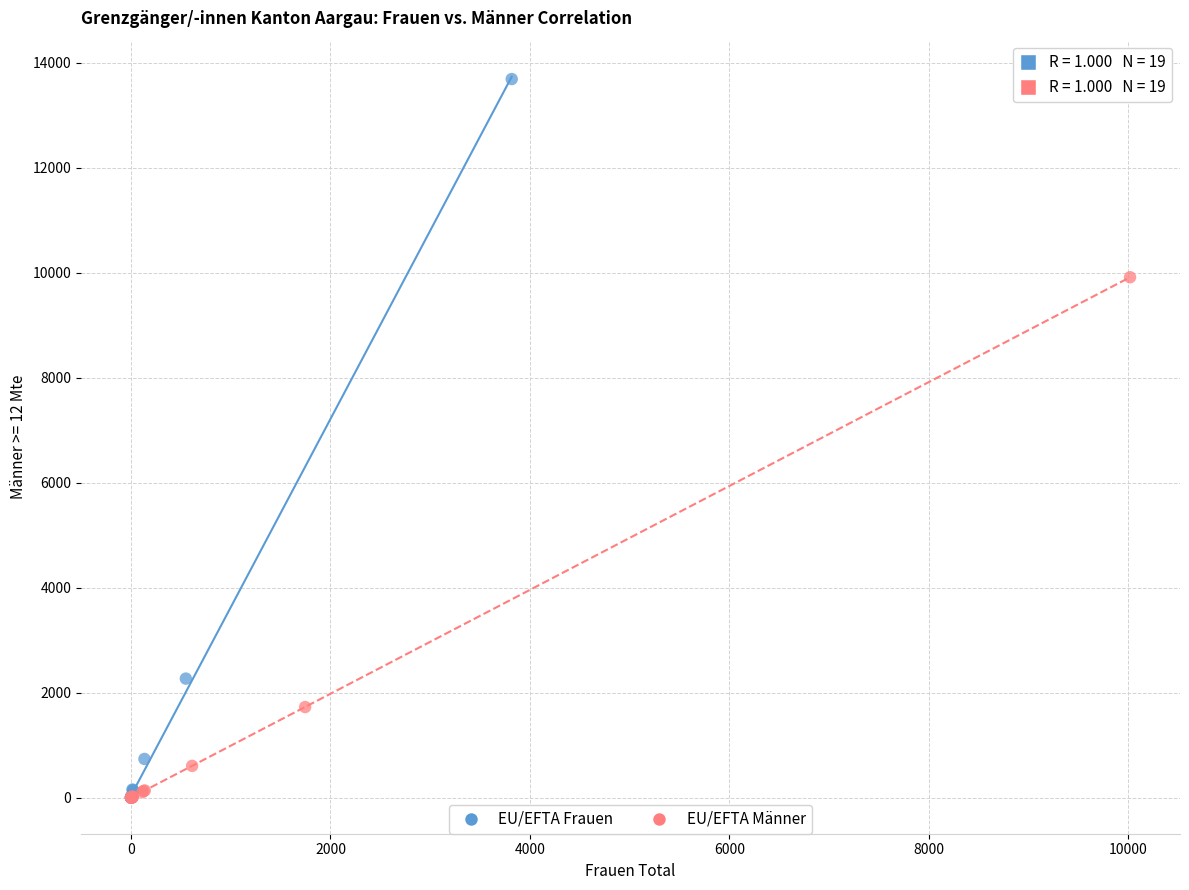

Which series contains the highest Y value?

EU/EFTA Frauen